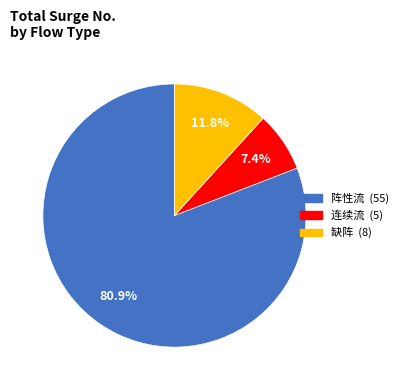

To the nearest percent, what is the average slice percentage?

33%